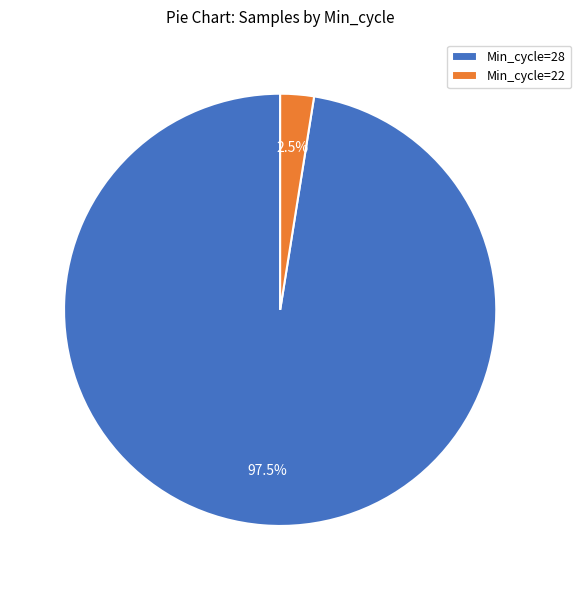

Which category has the biggest portion of the pie?

Min_cycle=28